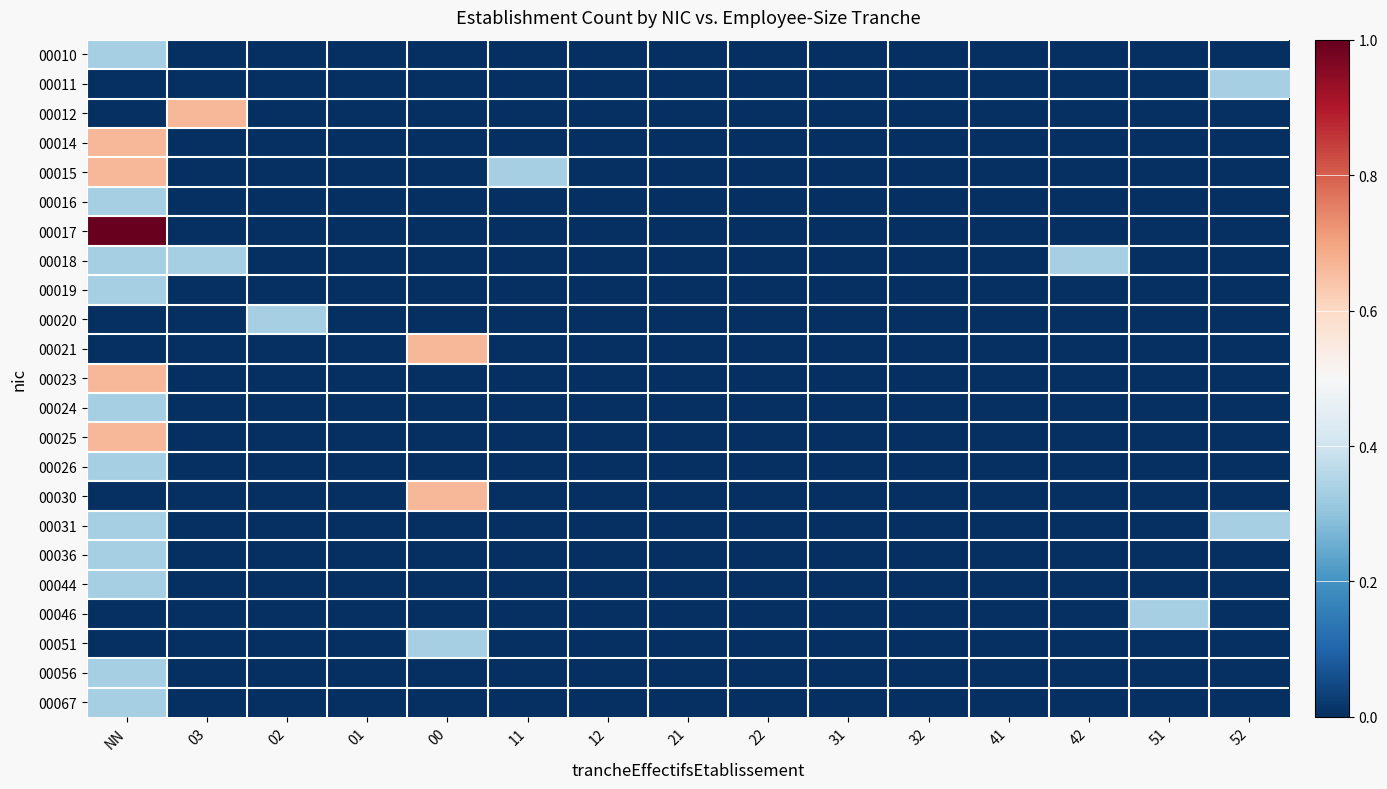

At which category does the chart reach its peak across all series?

NN